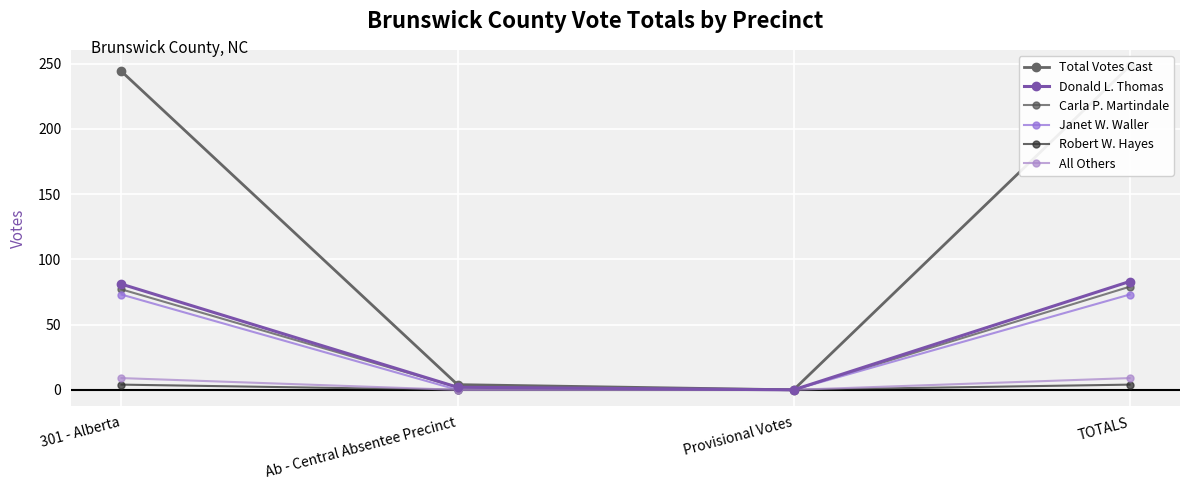

Rank the categories by All Others value from highest to lowest.

301 - Alberta, TOTALS, Ab - Central Absentee Precinct, Provisional Votes